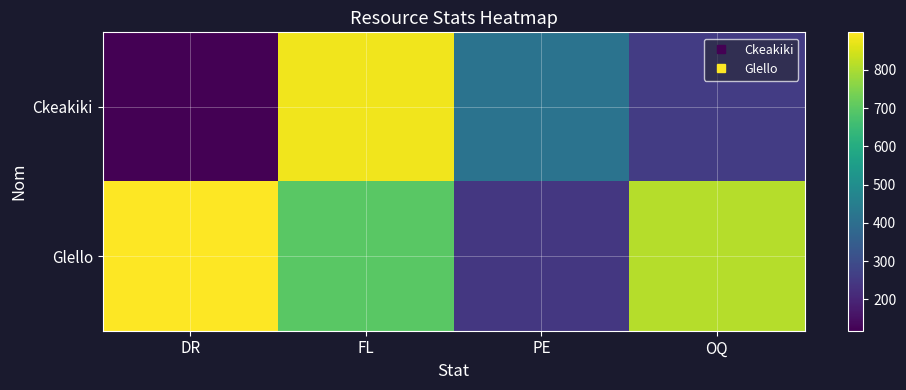

At which category is the sum across all series the highest?

FL